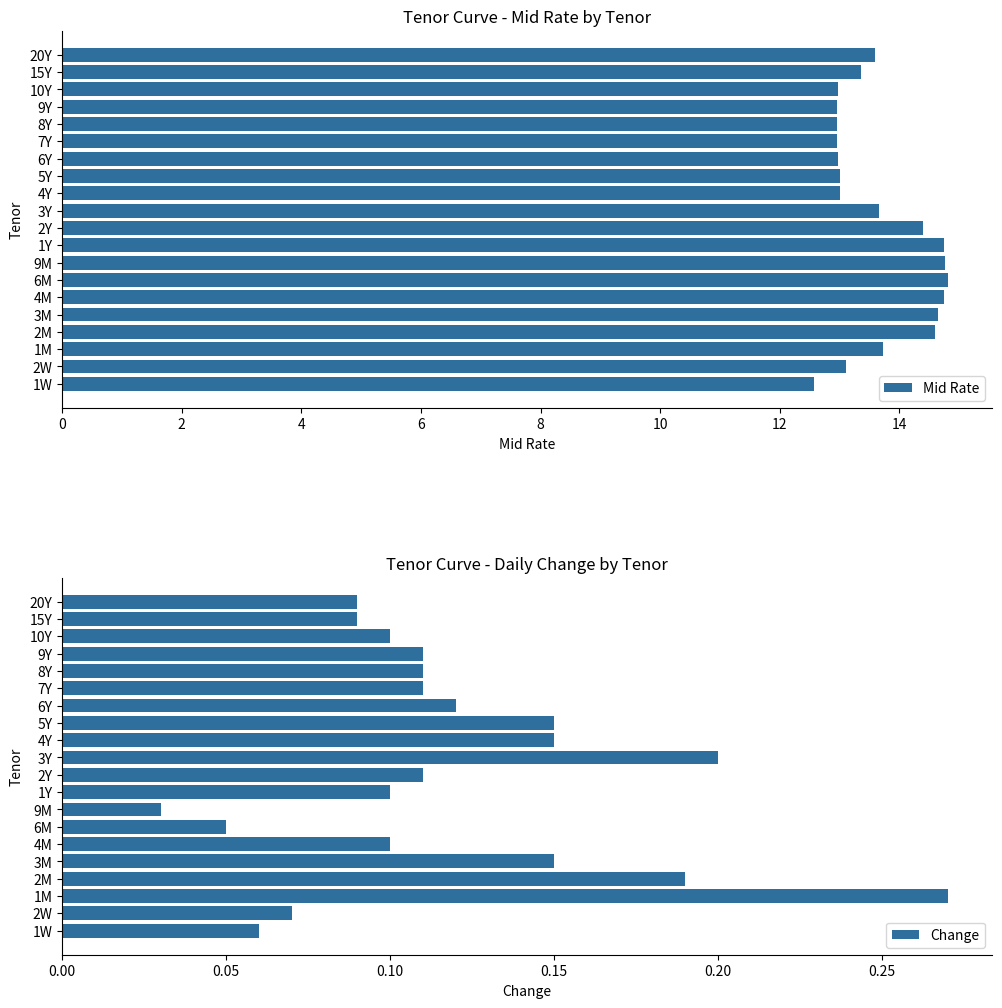

What is the lowest value of the Mid Rate series?

12.6